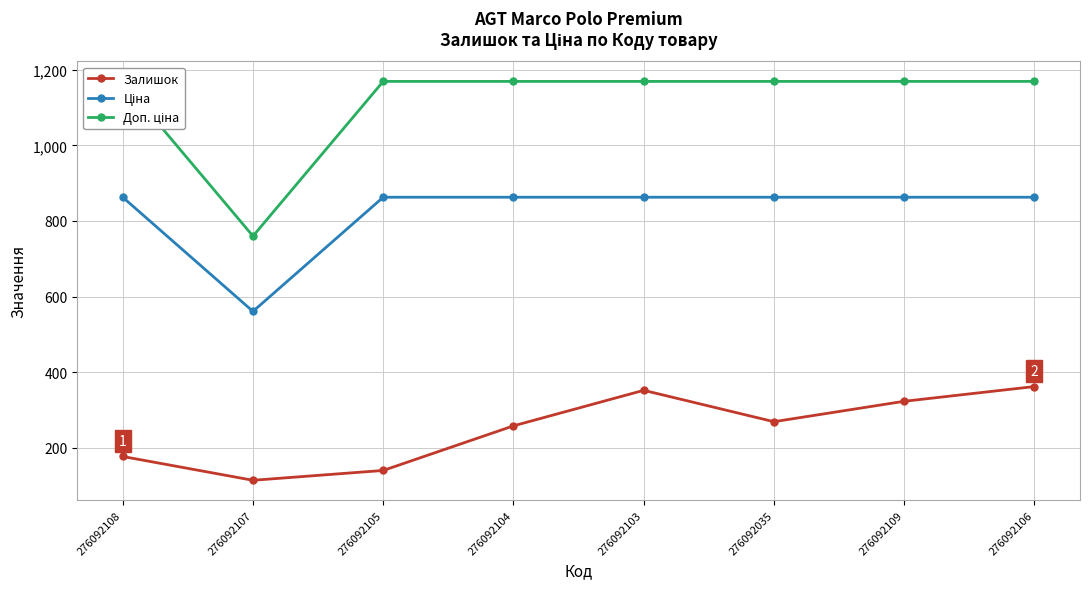

What is the sum of all Доп. ціна values?

8944.7